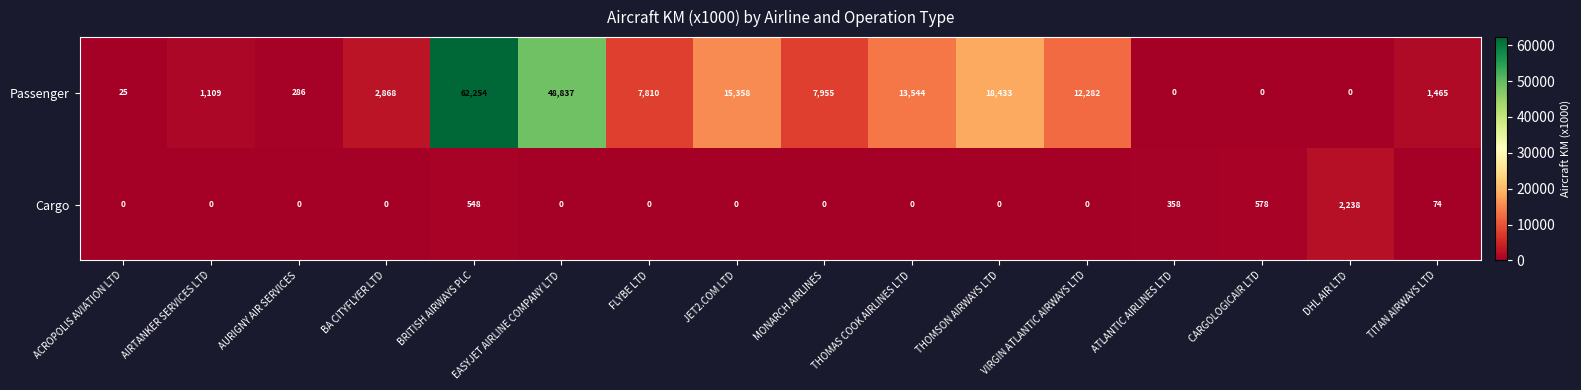

Which category has the highest value across all series?

BRITISH AIRWAYS PLC